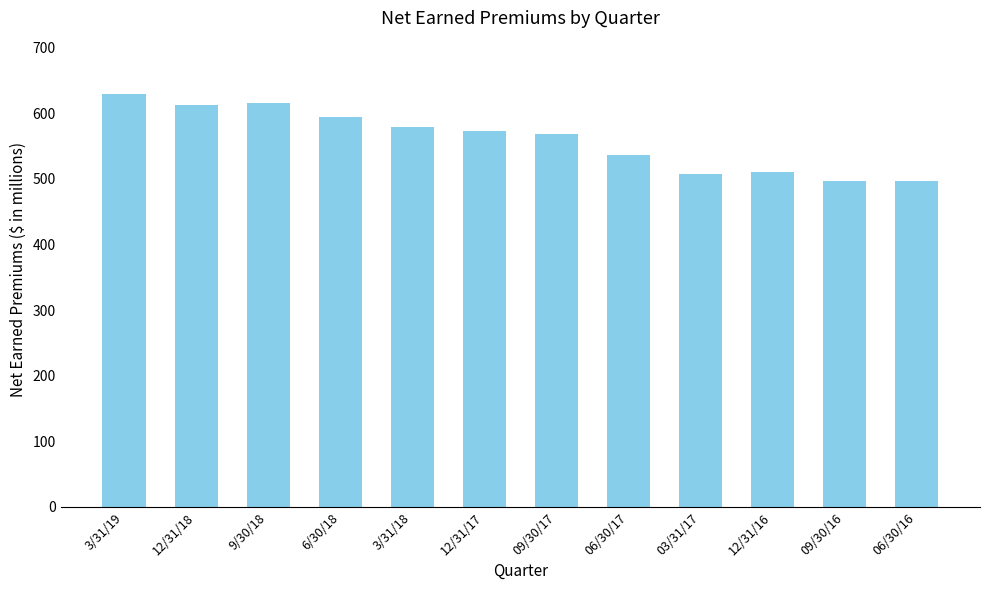

True or false: the data shows 808 at 06/30/17.

False